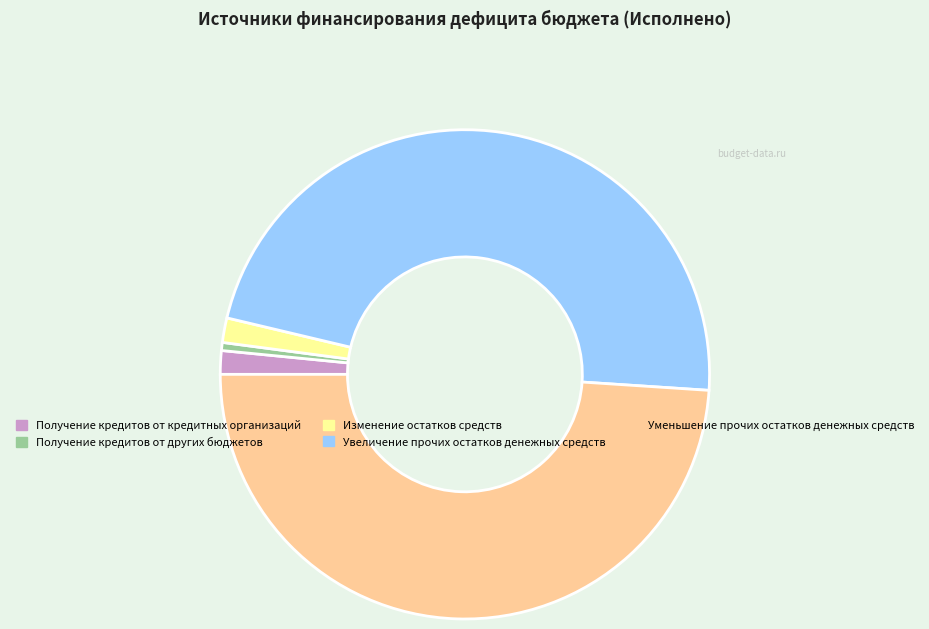

Approximately how many times larger is the value at Увеличение прочих остатков денежных средств compared to Уменьшение прочих остатков денежных средств?

1.0